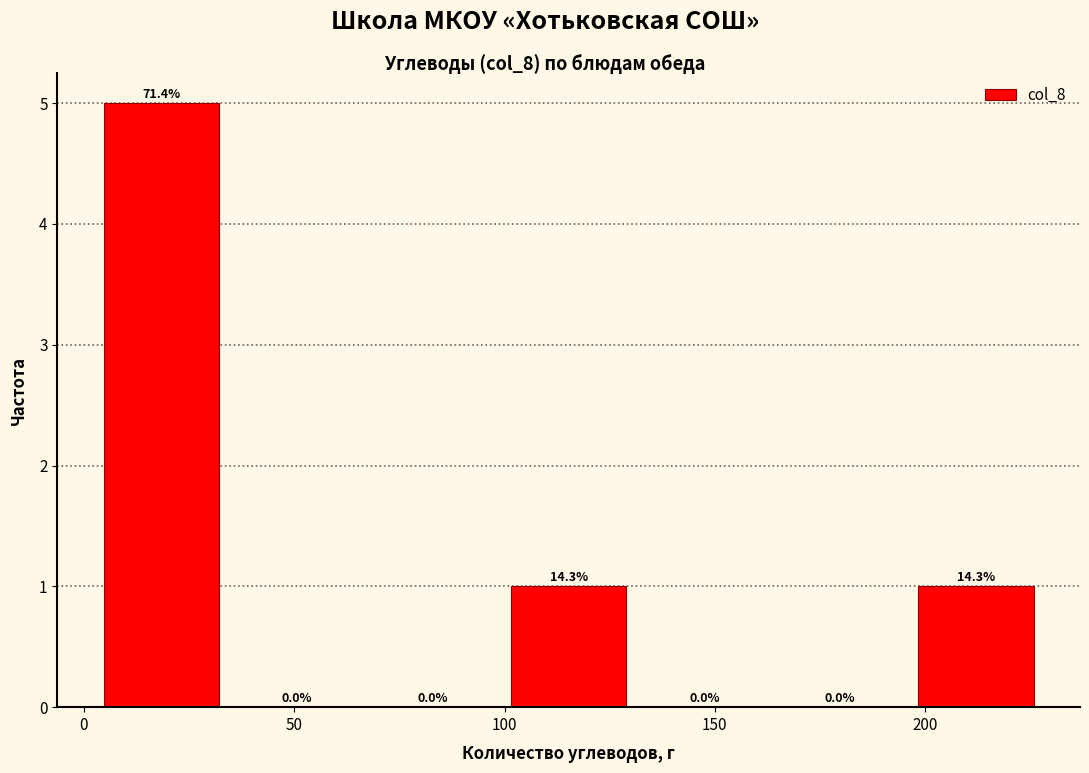

Over which range of the x-axis is the bar tallest?

0 to 35